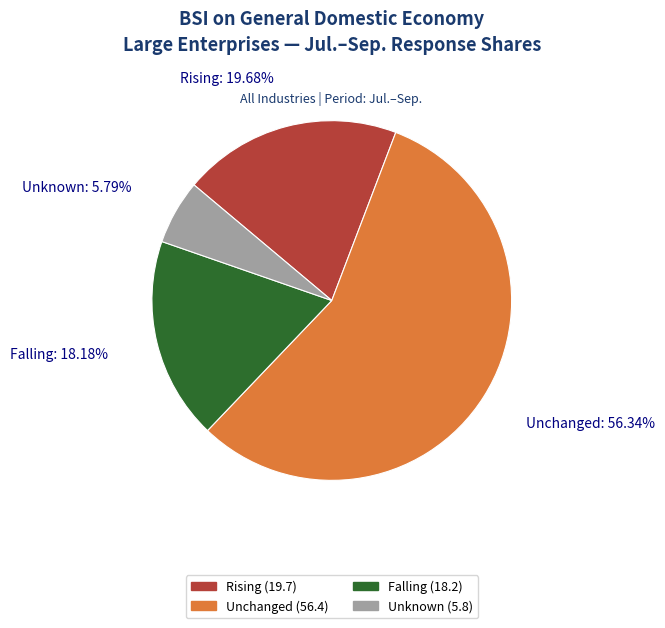

True or false: Nonmanufacturing accounts for 27% of the total.

False